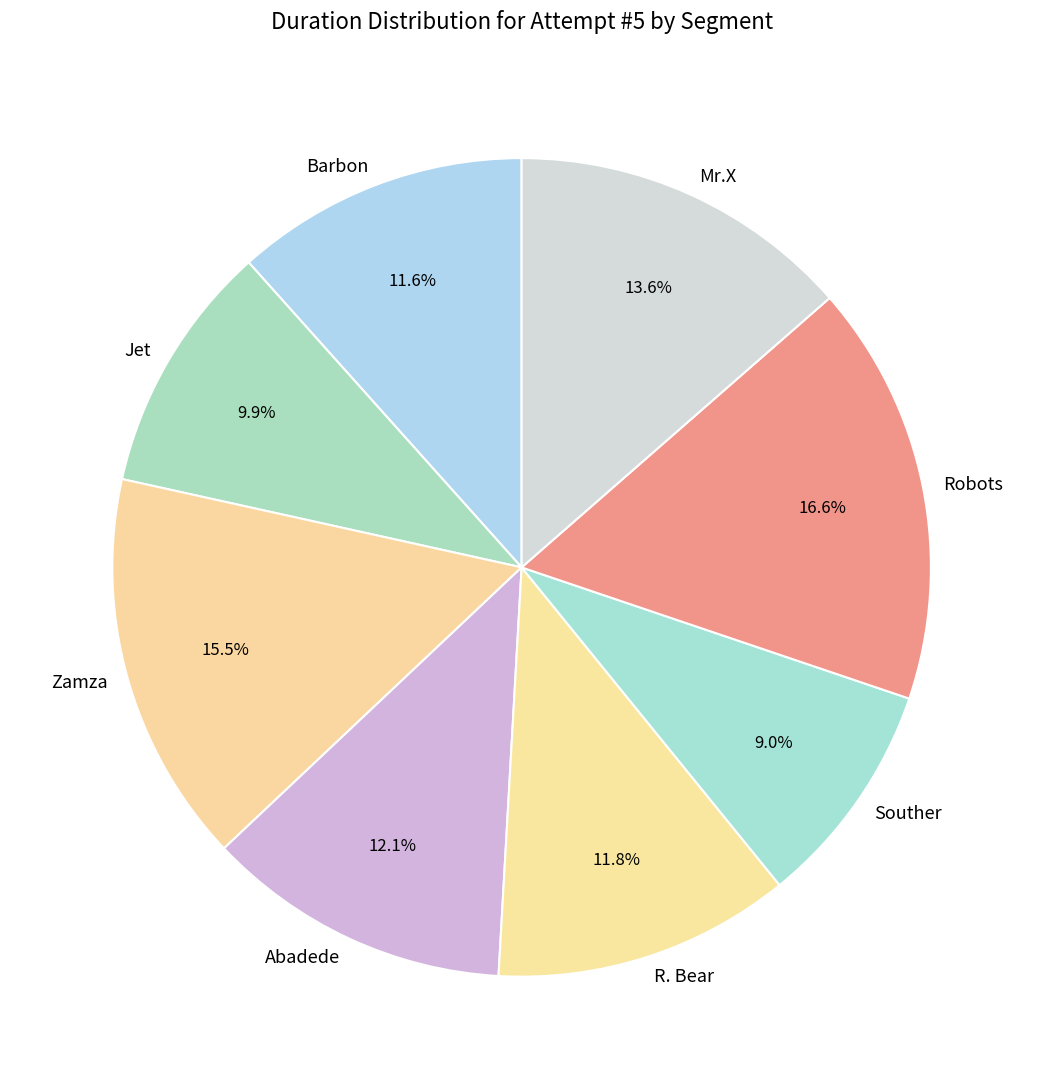

The R. Bear slice represents 22% of the pie. True or false?

False